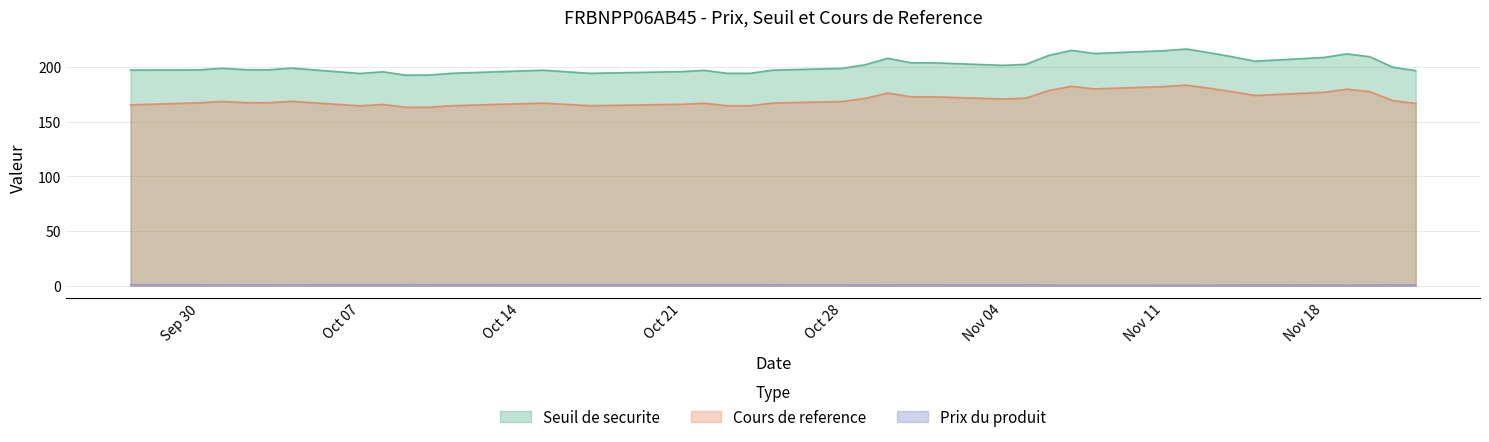

List the series in order of their peak value, highest first.

Seuil de securite, Cours de reference, Prix du produit